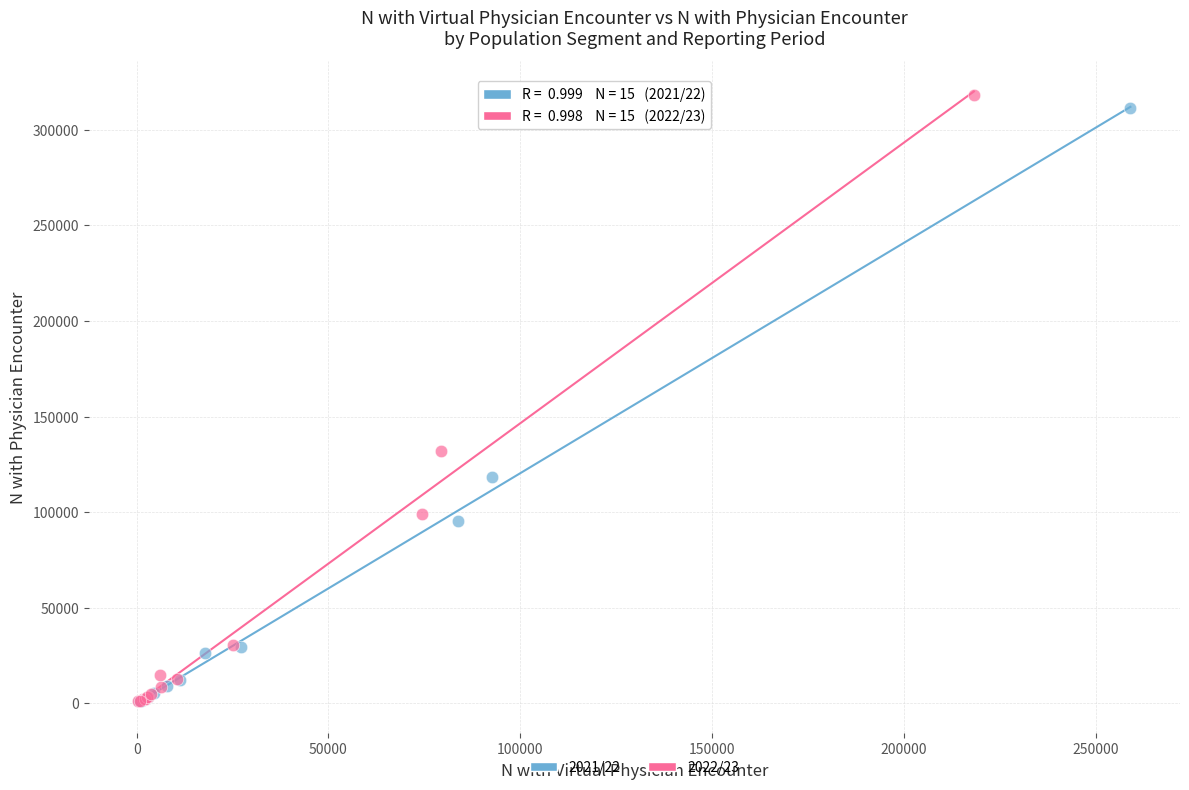

Which series reaches the maximum Y coordinate?

2022/23